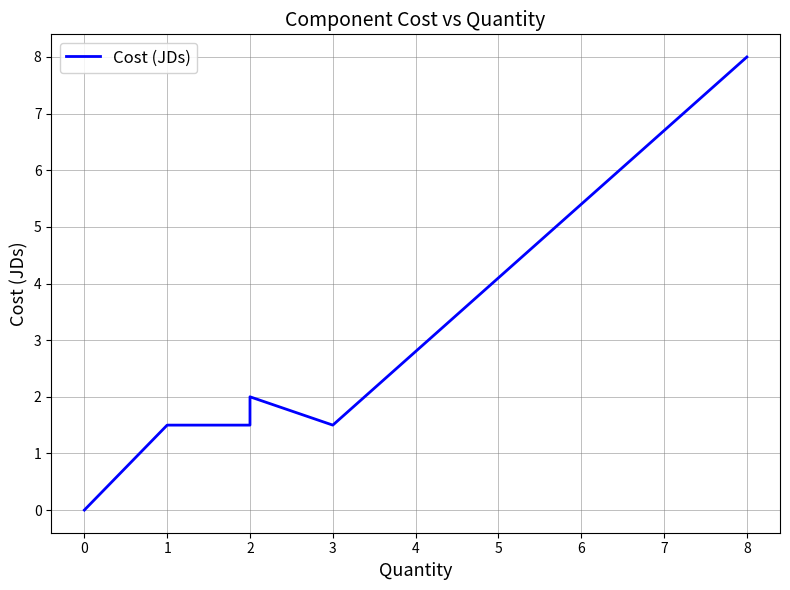

How many points are higher than both their immediate neighbors (excluding endpoints)?

1